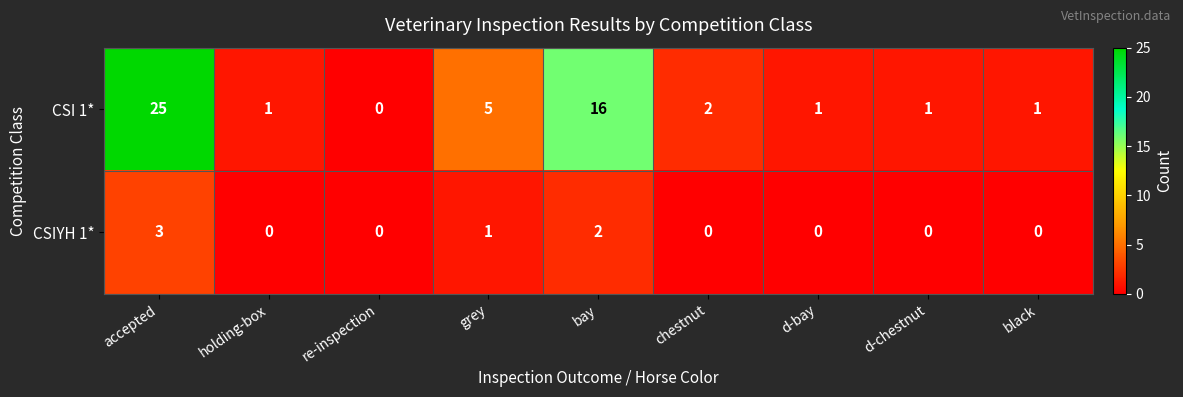

The CSI 1* series shows 2 at black. True or false?

False